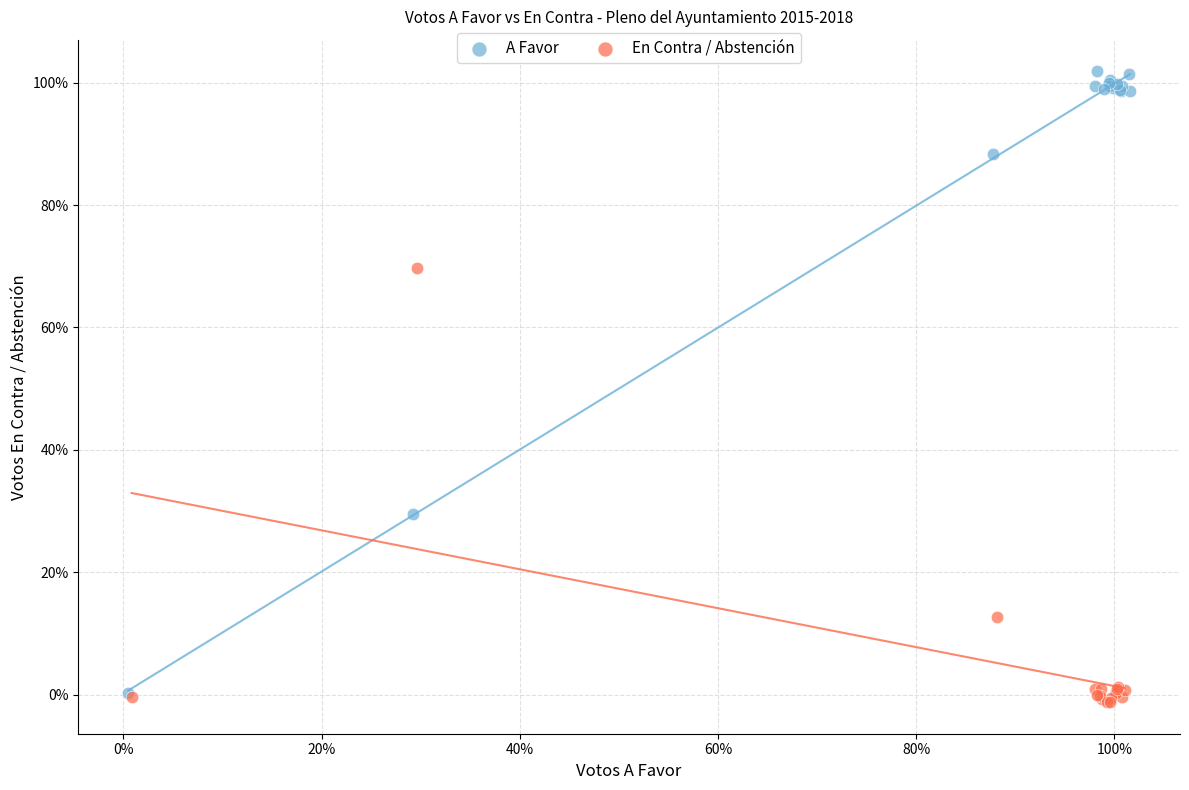

Which series reaches the minimum Y coordinate?

En Contra / Abstención